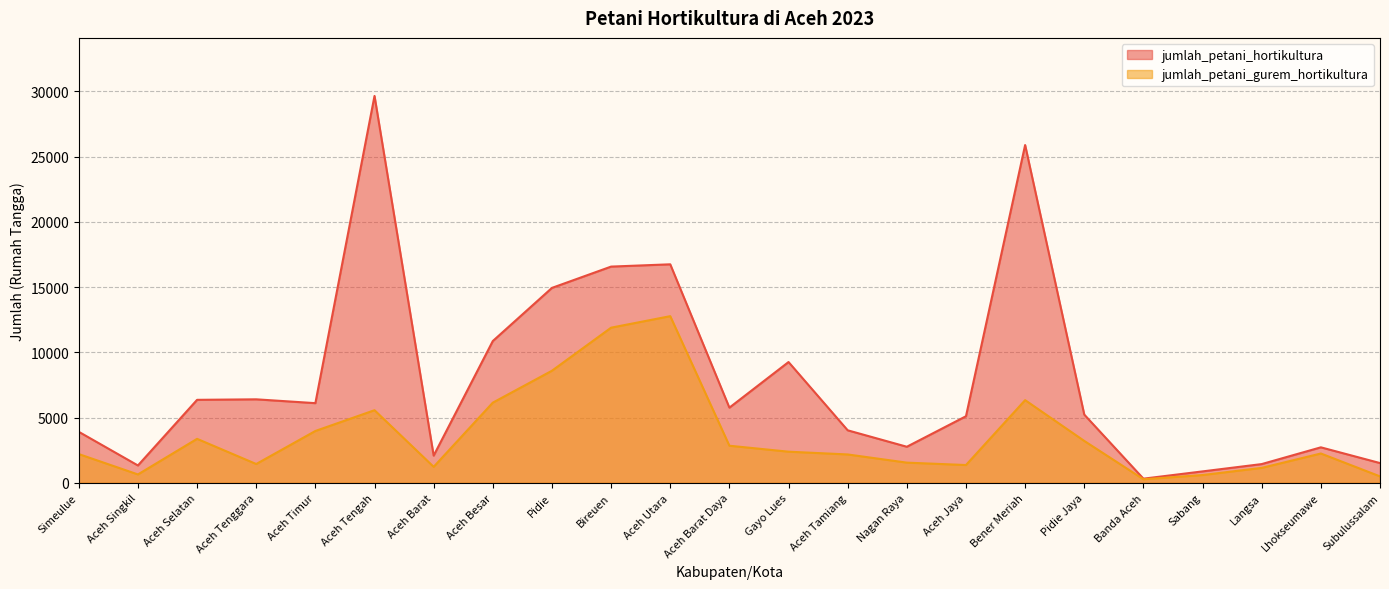

What value does the jumlah_petani_hortikultura series have at Pidie Jaya, to the nearest 50?

5250